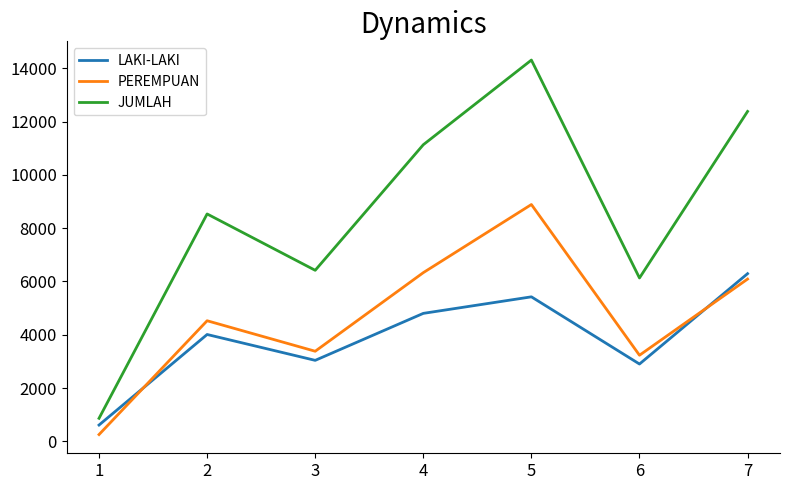

What is the sum of the JUMLAH values at 5 and 4?

25449